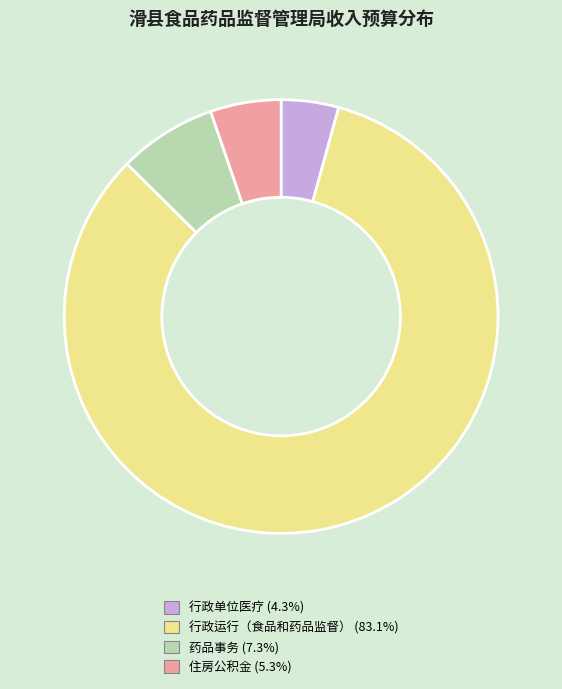

Is 行政运行（食品和药品监督） (83.1%) the majority of the pie?

Yes